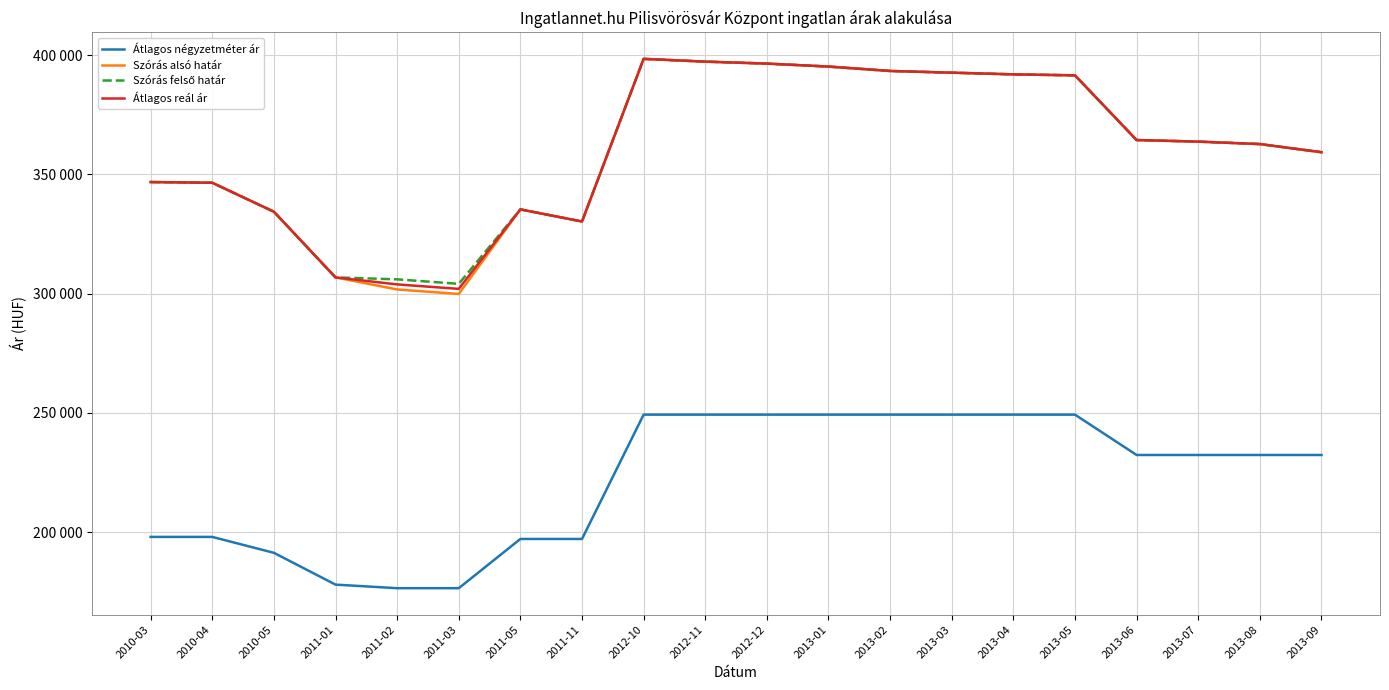

What is the sum of the Szórás felső határ values at 2010-05 and 2011-03?

638447